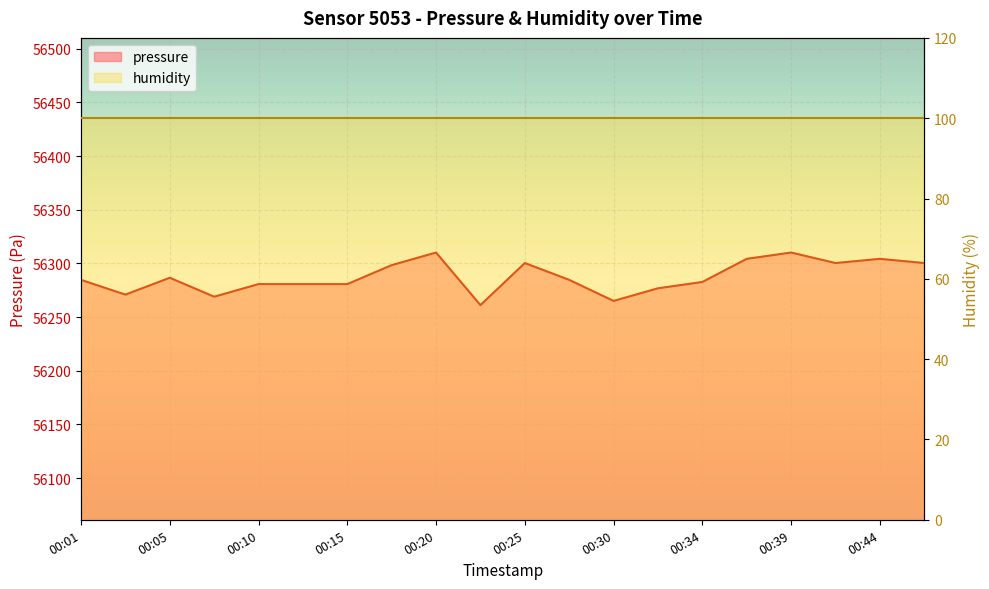

Rank the categories by value from lowest to highest.

00:22, 00:30, 00:08, 00:03, 00:32, 00:10, 00:13, 00:15, 00:34, 00:01, 00:27, 00:05, 00:17, 00:25, 00:42, 00:47, 00:37, 00:44, 00:20, 00:39